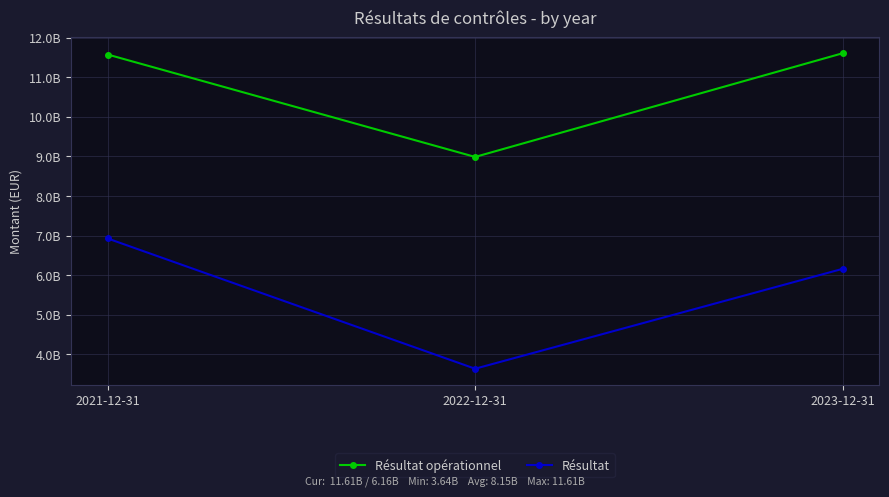

What is the difference between the maximum and second lowest values in the Résultat series?

767000000